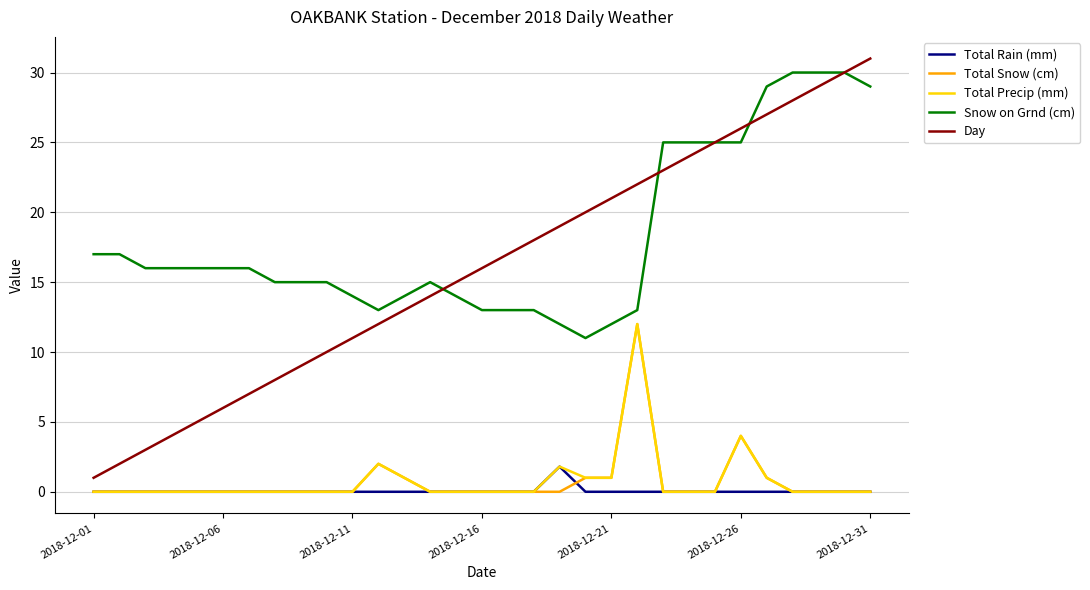

Which series has the widest spread of values?

Day